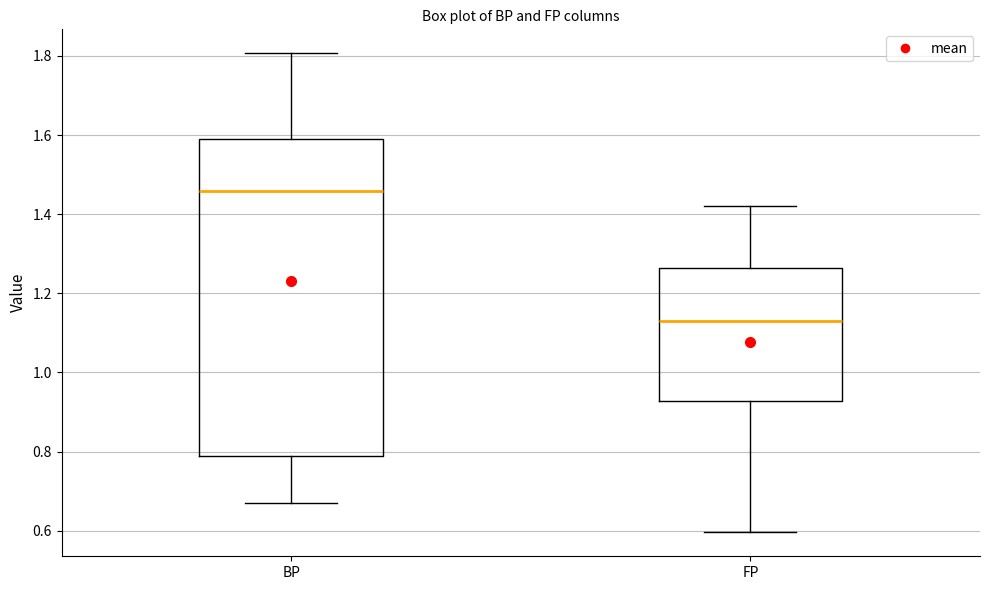

Reading left to right, read every box against the y-axis: the position of its median line, the range the box covers, and the ends of its whiskers. The values are not printed on the chart, so give them approximately, as read against the axis.

BP: median 1.46, box 0.78 to 1.58, whiskers 0.68 to 1.80
FP: median 1.14, box 0.92 to 1.26, whiskers 0.60 to 1.42